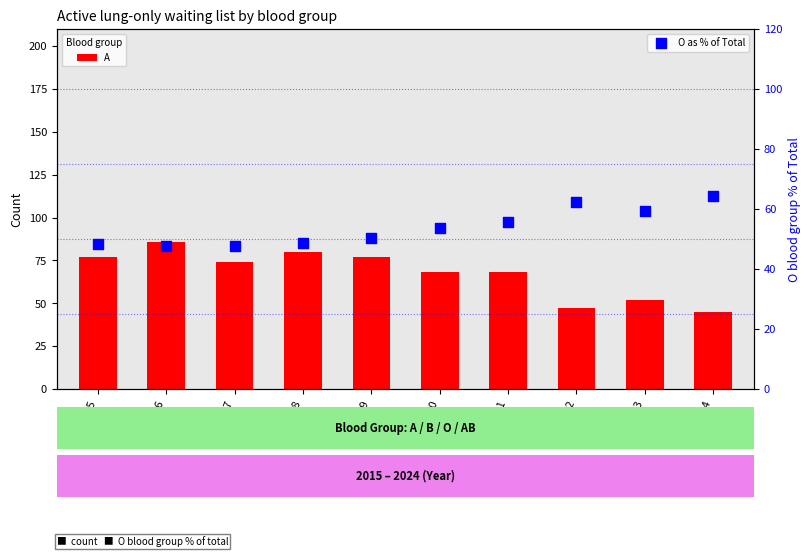

Which series contains the highest Y value?

A